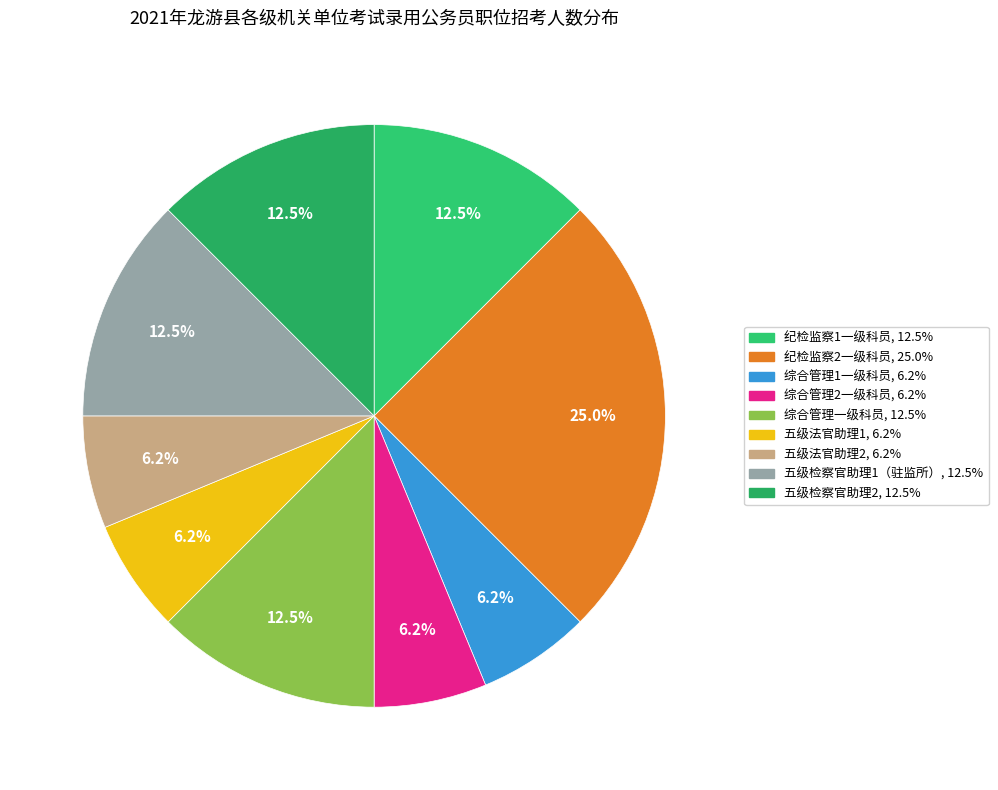

How much of the chart is everything except 综合管理2一级科员?

93.8%